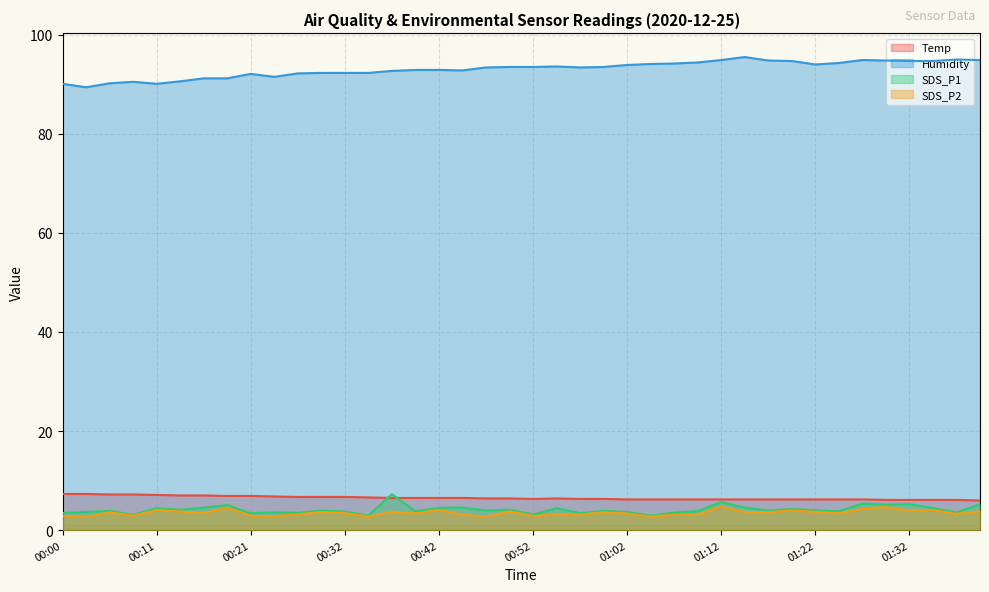

Which series has the largest total across all categories?

Humidity